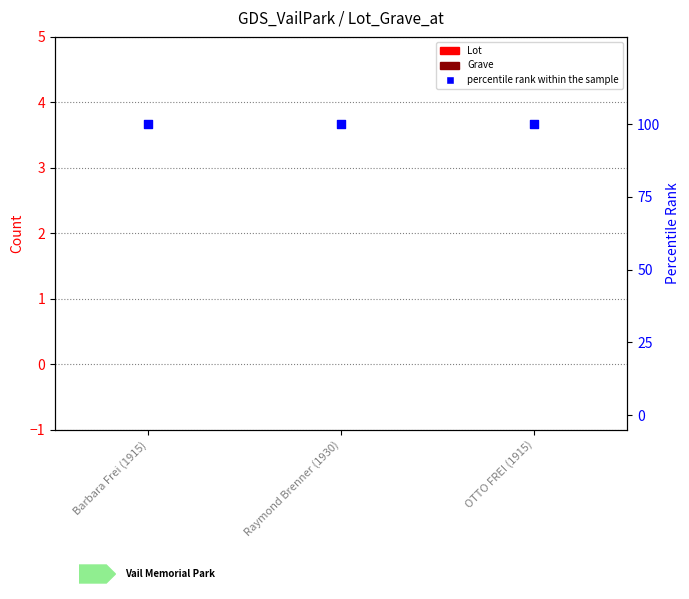

Which series has the widest spread of Y values?

Lot